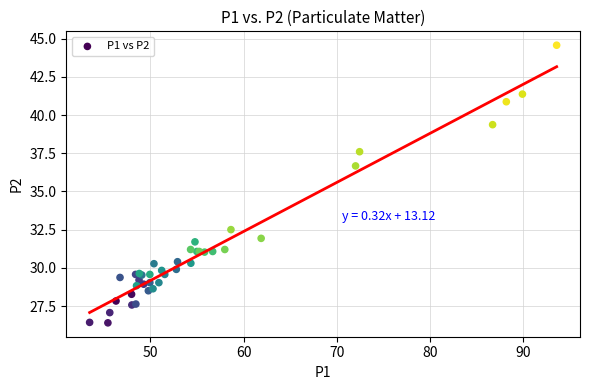

What Y value in the scatter plot is closest to 35?

36.7